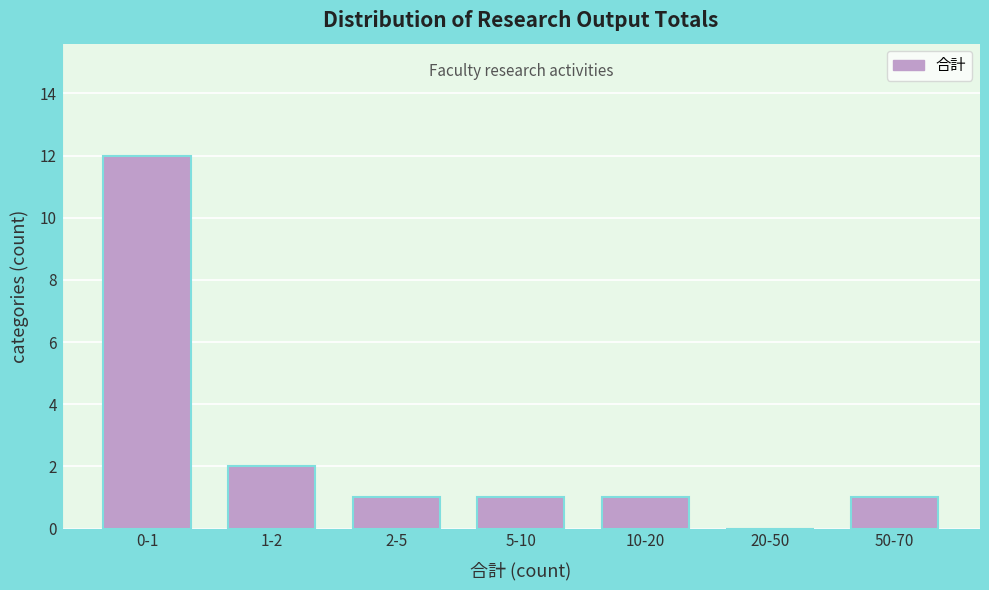

Reading right to left, what are all the values shown in this chart?

50-70=1	20-50=0	10-20=1	5-10=1	2-5=1	1-2=2	0-1=12